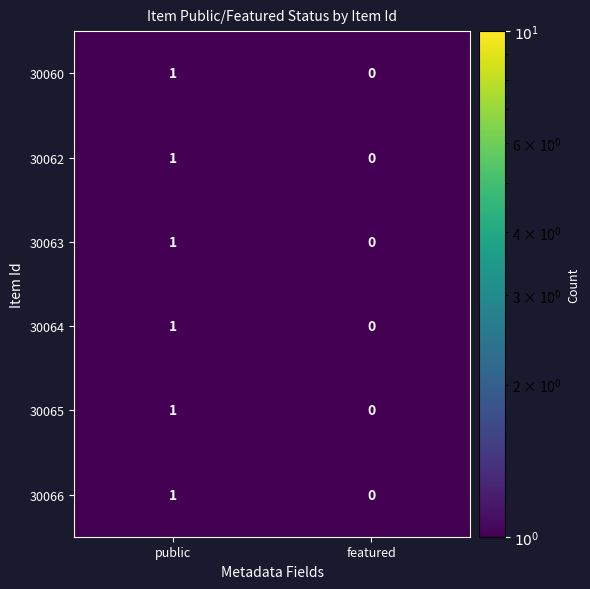

Reading right to left, transcribe all the data shown in this chart.

30060: 0	1
30062: 0	1
30063: 0	1
30064: 0	1
30065: 0	1
30066: 0	1